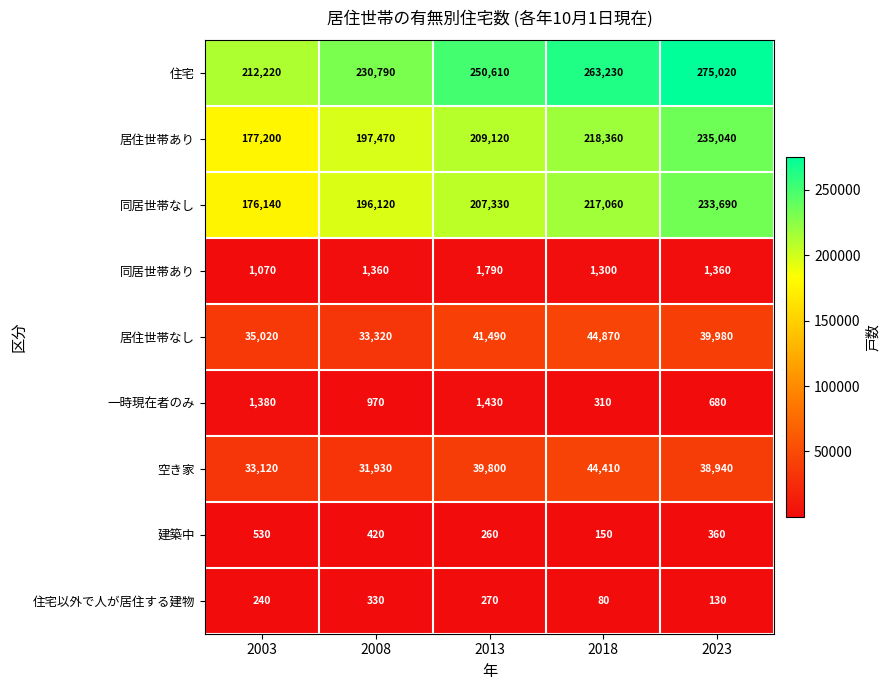

What is the difference between the maximum and minimum values in the 居住世帯なし series?

11550